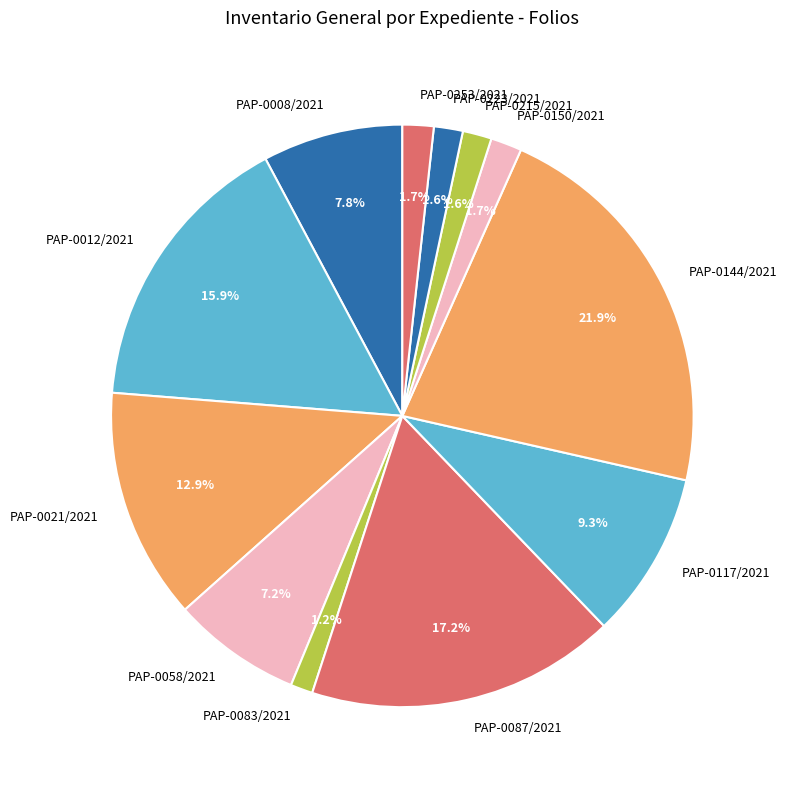

Do PAP-0144/2021 and PAP-0008/2021 together represent more than half of the pie?

No